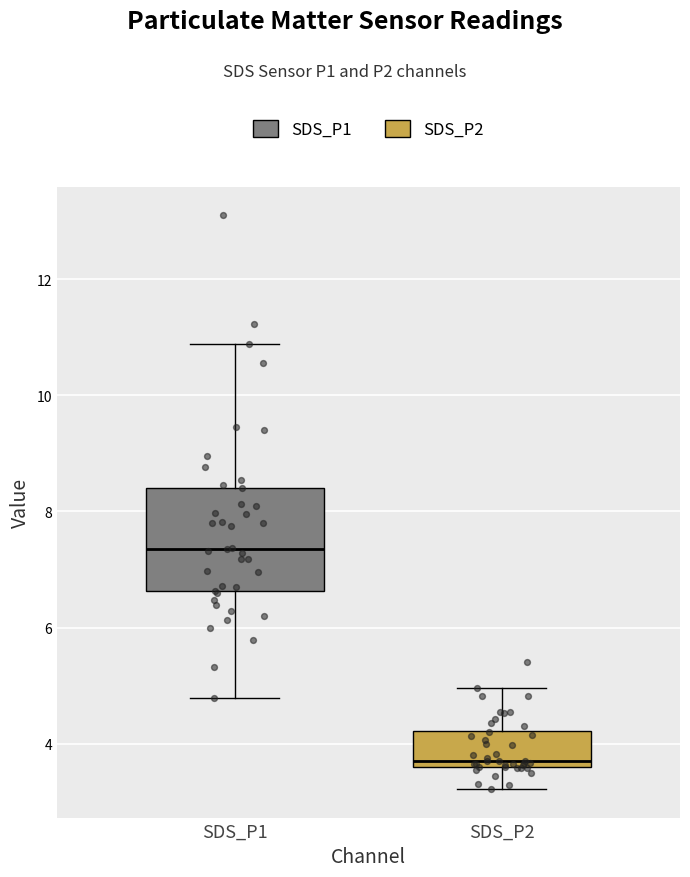

Reading left to right, read every box against the y-axis: the position of its median line, the range the box covers, and the ends of its whiskers. The values are not printed on the chart, so give them approximately, as read against the axis.

SDS_P1: median 7.4, box 6.6 to 8.4, whiskers 4.8 to 10.8
SDS_P2: median 3.8, box 3.6 to 4.2, whiskers 3.2 to 5.0